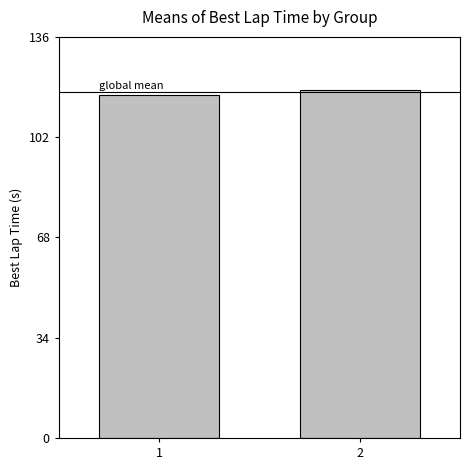

Where is the data nearest to the value 117?

1